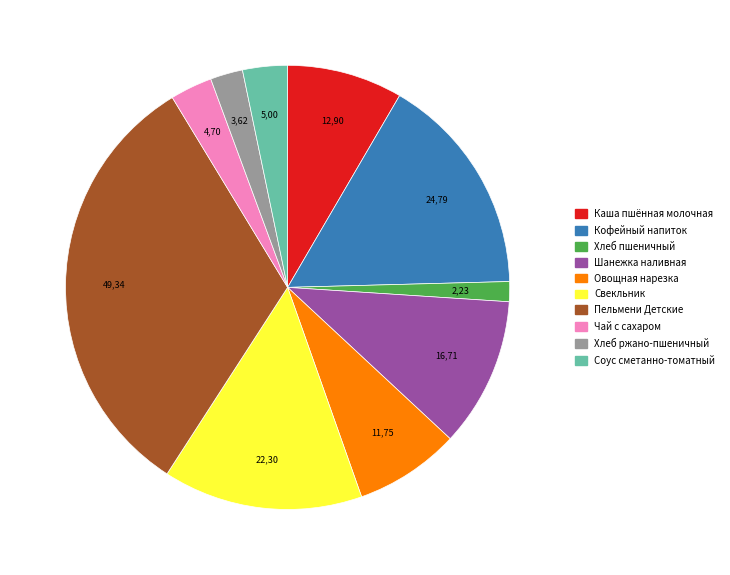

Does any single category account for the majority?

No